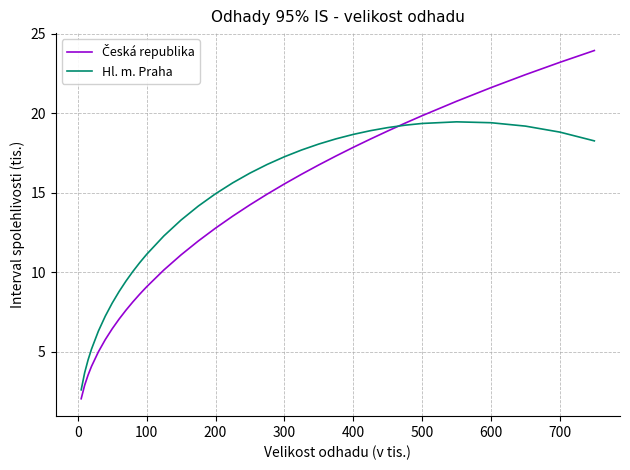

What is the maximum value shown in the chart?

23.9